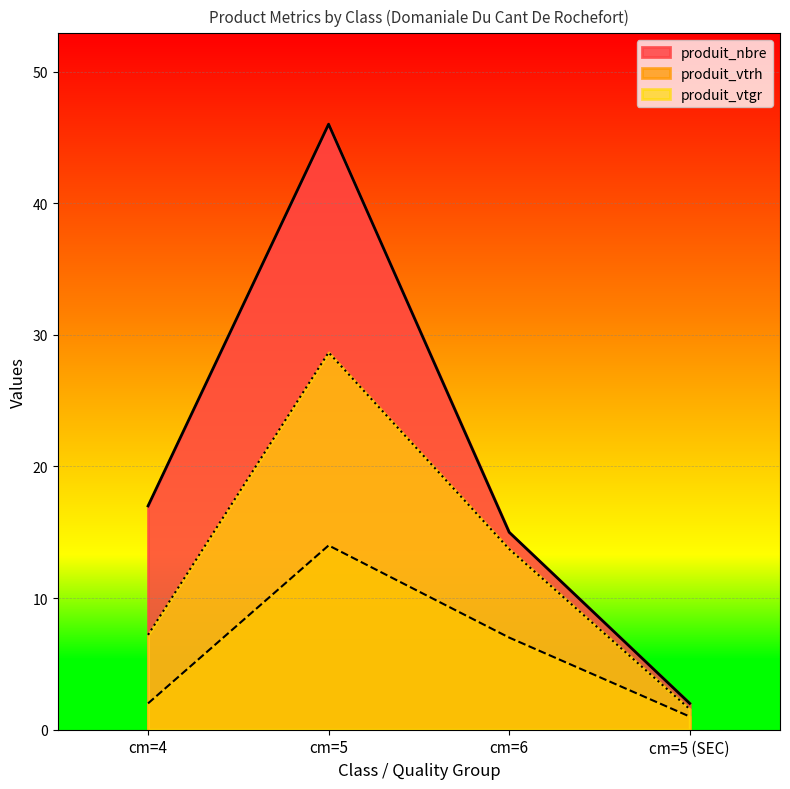

At which category does produit_vtgr reach its first local peak?

cm=5